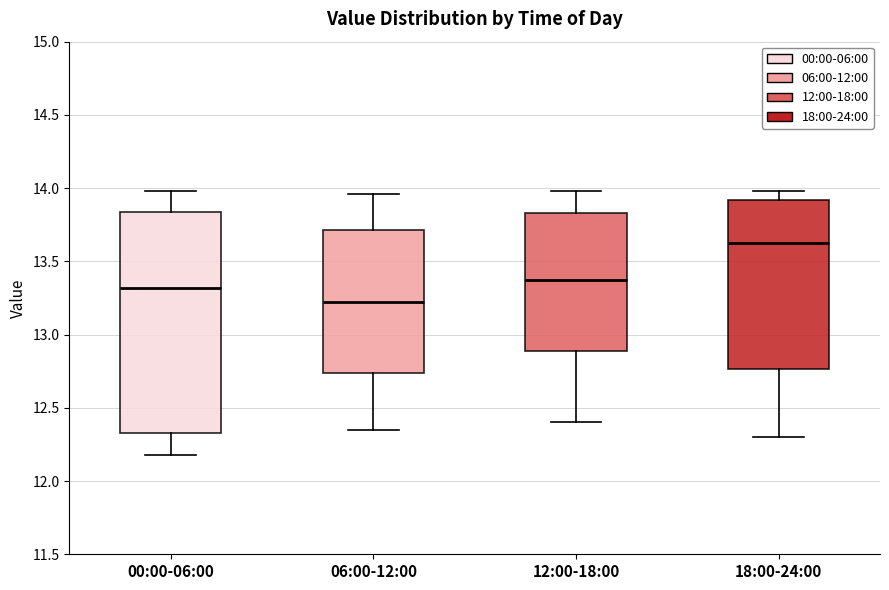

Which box has the highest median line?

18:00-24:00